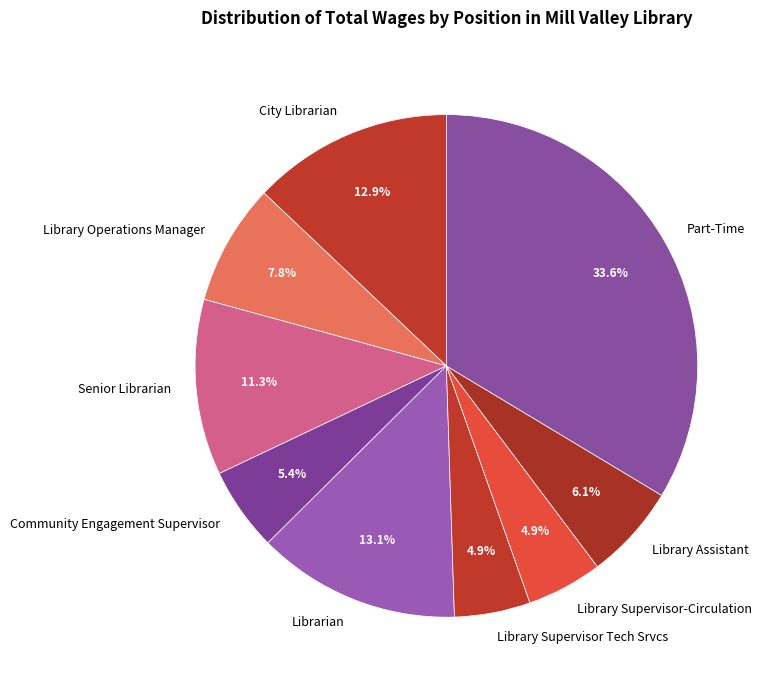

The Library Supervisor Tech Srvcs slice represents 12% of the pie. True or false?

False